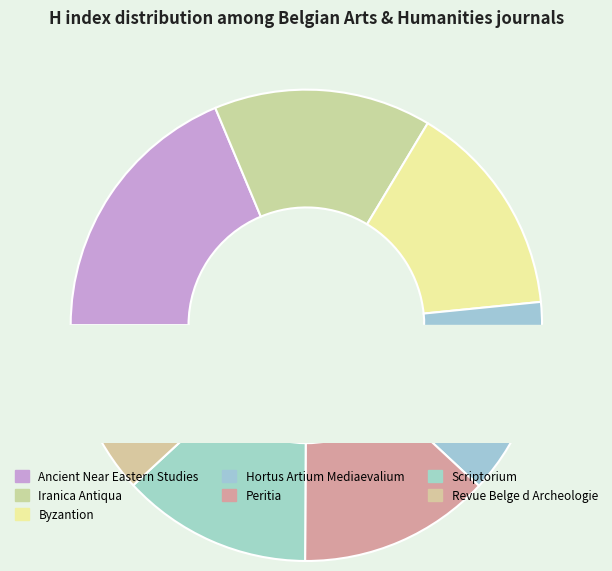

Count the number of slices in the pie.

7